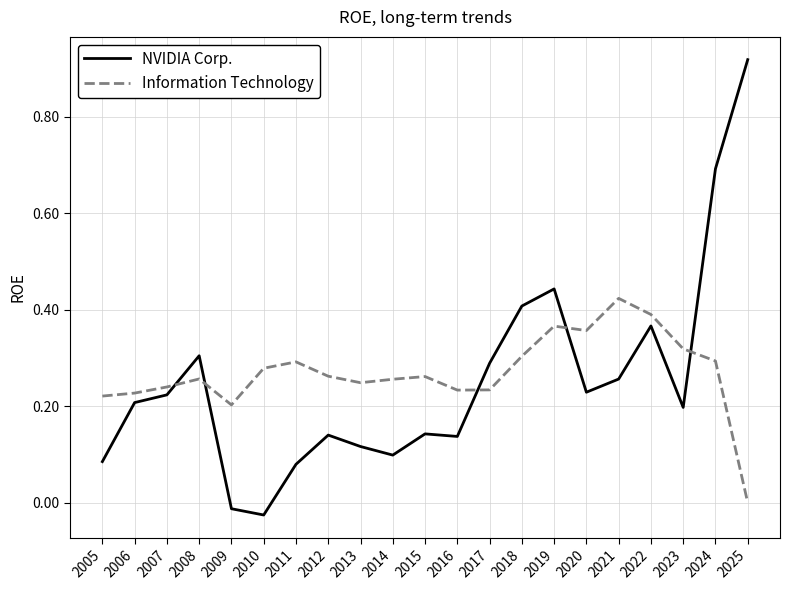

How many categories are shown in the chart?

21